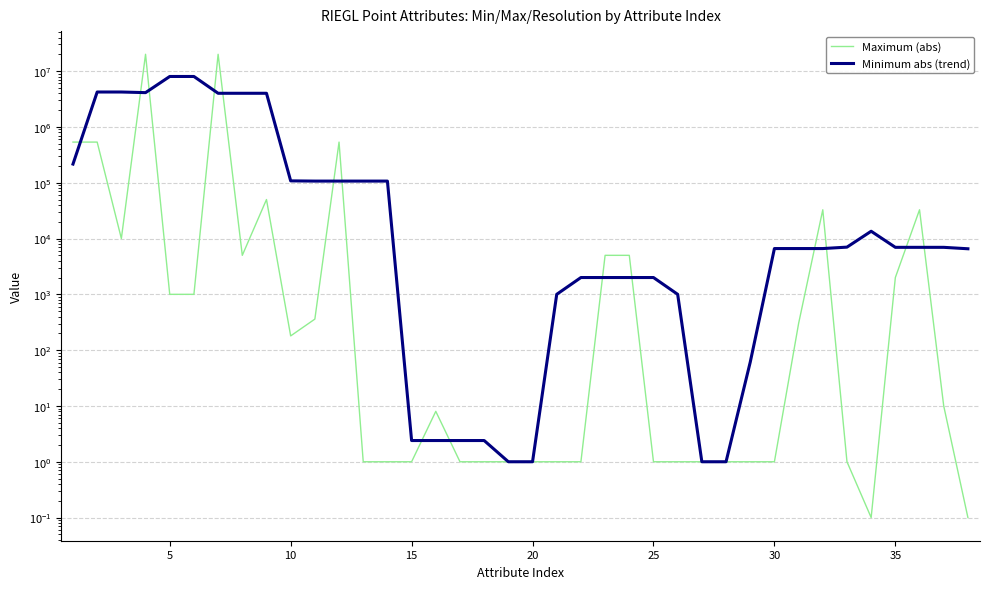

At which category does Minimum abs (trend) reach its first local valley?

15